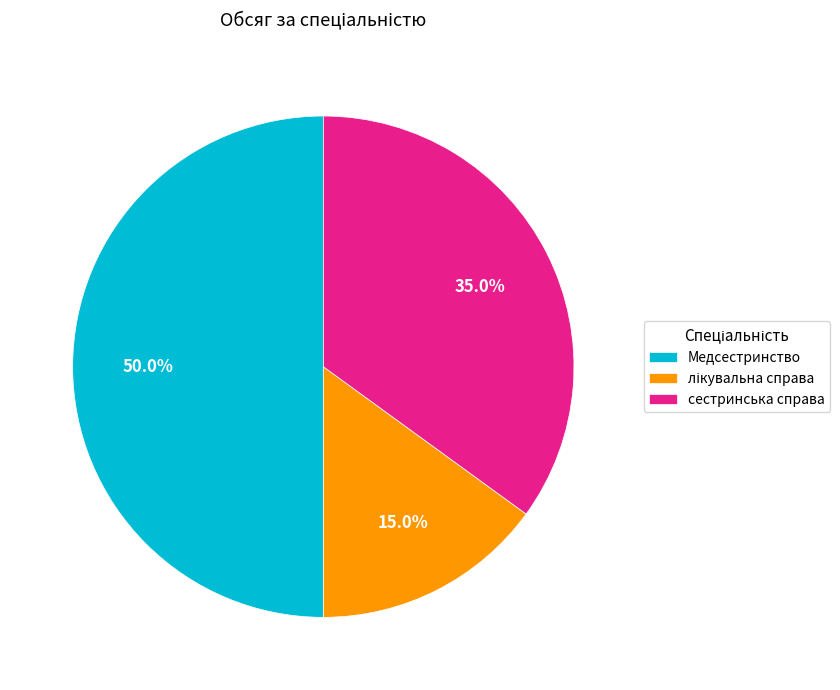

To the nearest percent, what is the difference between the Медсестринство and сестринська справа slice percentages?

15%